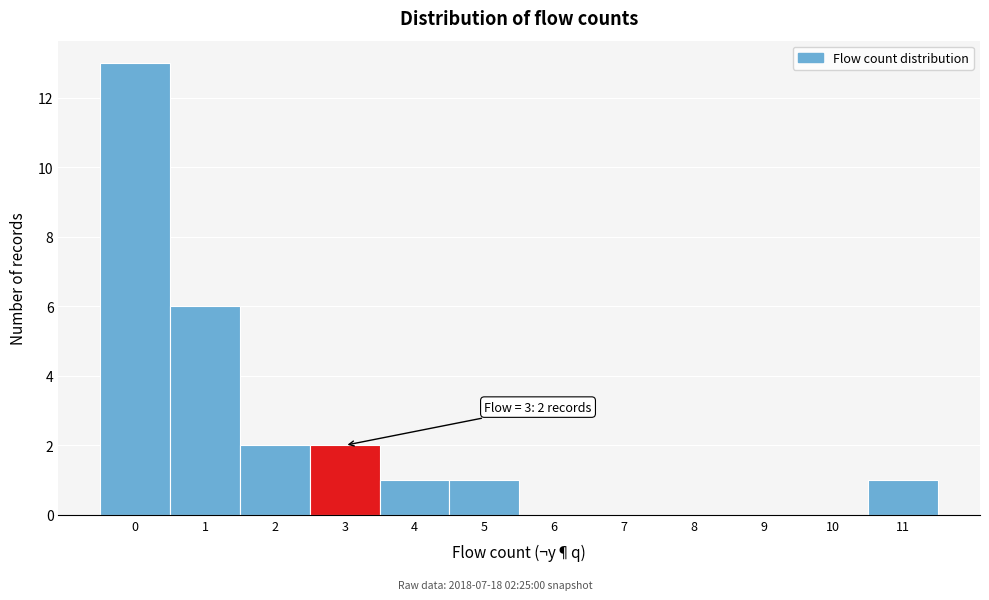

Which range on the x-axis has the tallest bar?

-0.5 to 0.5